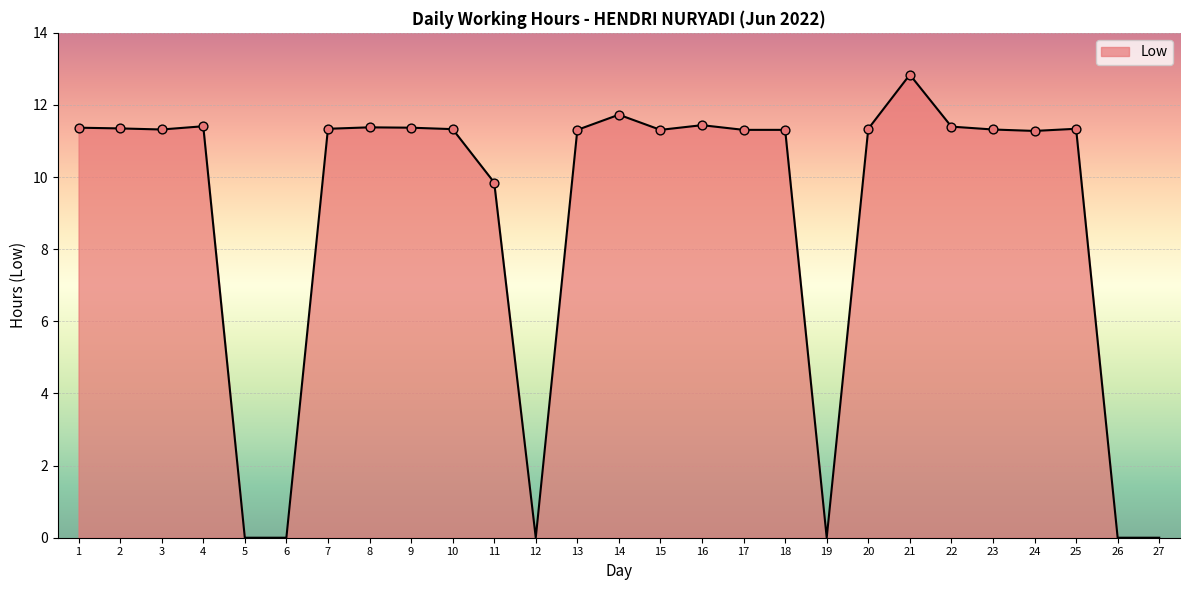

What is the change in value from 1 to 11?

-1.5